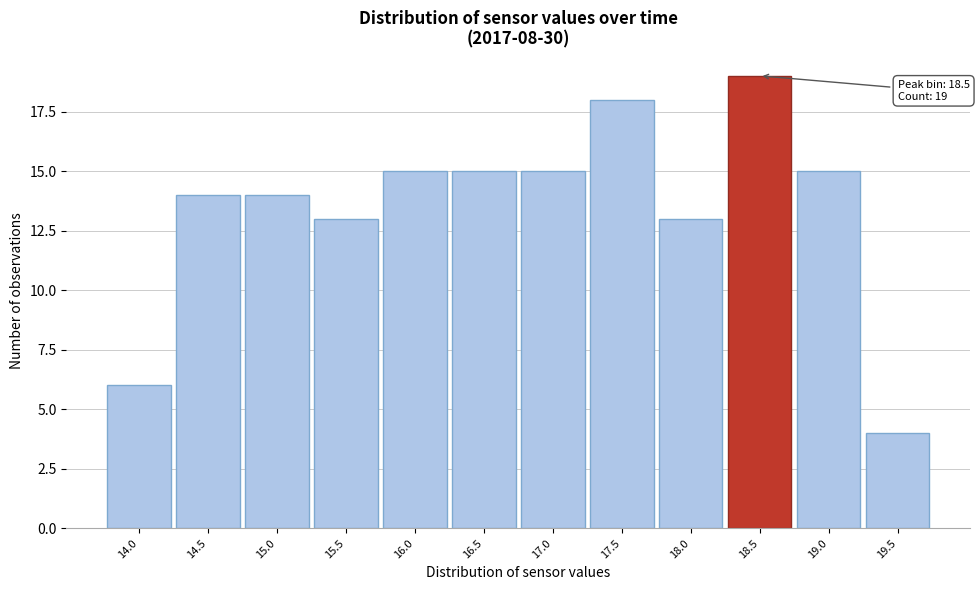

Which range on the x-axis has the tallest bar?

18.25 to 18.75